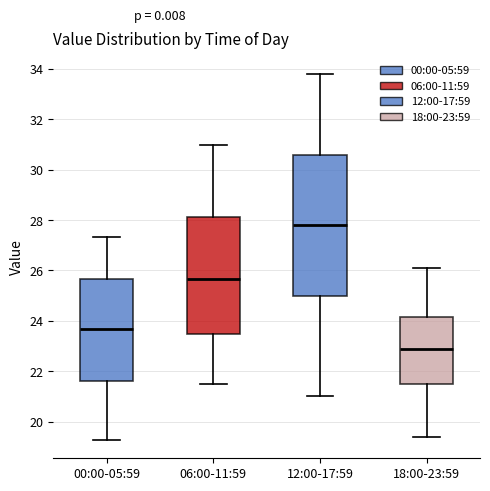

Where does the lower whisker of the box for 18:00-23:59 end on the y-axis? The values are not printed on the chart, so give them approximately, as read against the axis.

19.4